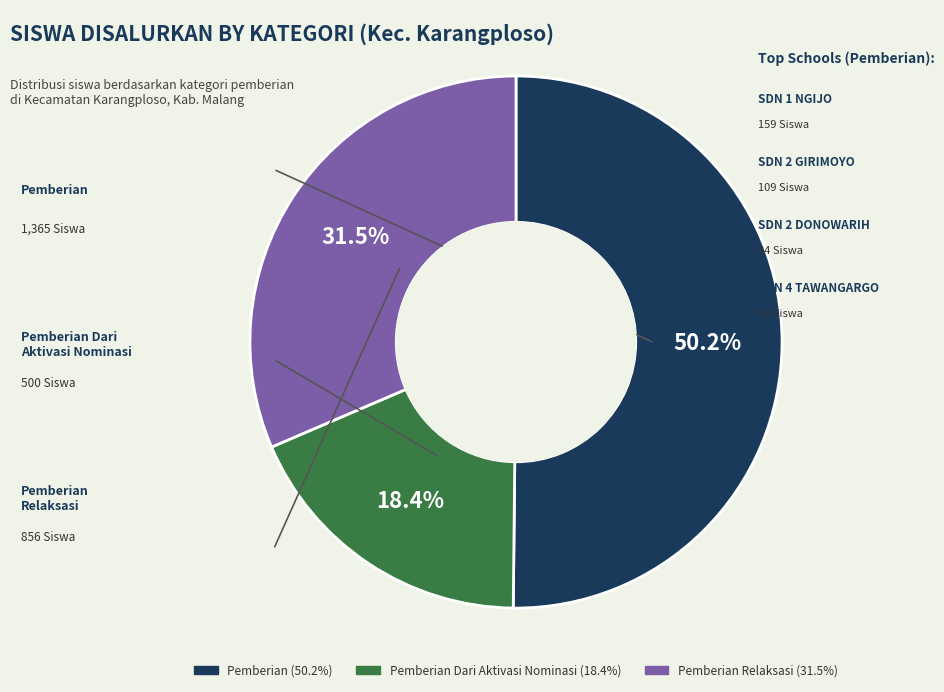

Does any single category account for the majority?

Yes